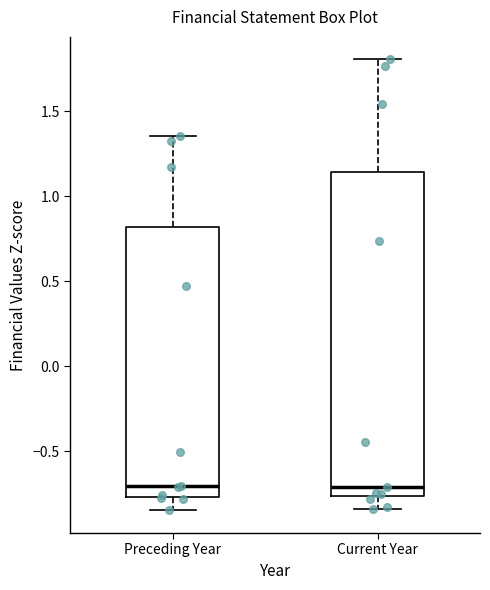

Where is the lower edge of the box for Current Year on the y-axis? The values are not printed on the chart, so give them approximately, as read against the axis.

-0.75